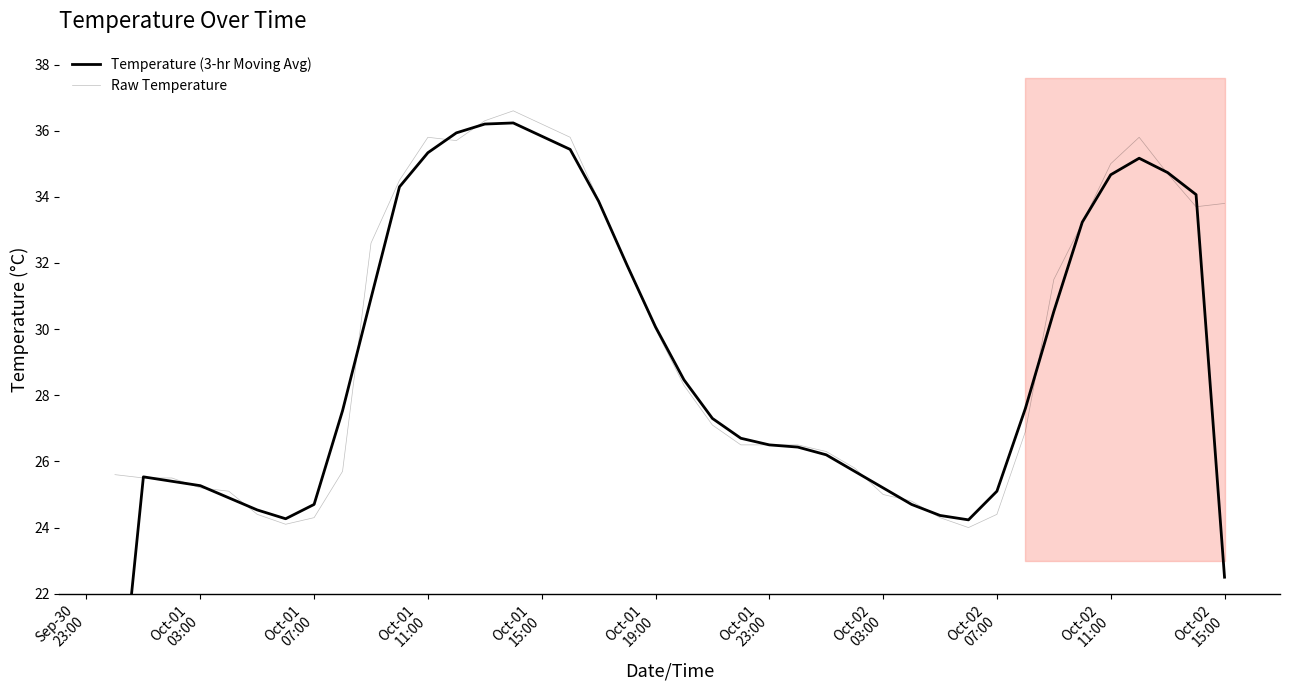

Which series has the largest range (max minus min)?

Temperature (3-hr Moving Avg)